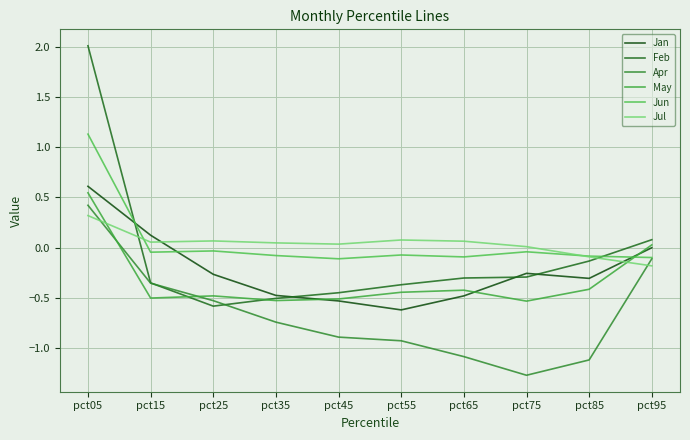

Reading right to left, extract all data points from this chart.

Jan: pct95=-0.0	pct85=-0.3	pct75=-0.3	pct65=-0.5	pct55=-0.6	pct45=-0.5	pct35=-0.5	pct25=-0.3	pct15=0.1	pct05=0.6
Feb: pct95=0.1	pct85=-0.1	pct75=-0.3	pct65=-0.3	pct55=-0.4	pct45=-0.5	pct35=-0.5	pct25=-0.6	pct15=-0.4	pct05=2.0
Apr: pct95=-0.1	pct85=-1.1	pct75=-1.3	pct65=-1.1	pct55=-0.9	pct45=-0.9	pct35=-0.7	pct25=-0.5	pct15=-0.4	pct05=0.4
May: pct95=0.0	pct85=-0.4	pct75=-0.5	pct65=-0.4	pct55=-0.4	pct45=-0.5	pct35=-0.5	pct25=-0.5	pct15=-0.5	pct05=0.5
Jun: pct95=-0.1	pct85=-0.1	pct75=-0.0	pct65=-0.1	pct55=-0.1	pct45=-0.1	pct35=-0.1	pct25=-0.0	pct15=-0.0	pct05=1.1
Jul: pct95=-0.2	pct85=-0.1	pct75=0.0	pct65=0.1	pct55=0.1	pct45=0.0	pct35=0.0	pct25=0.1	pct15=0.1	pct05=0.3